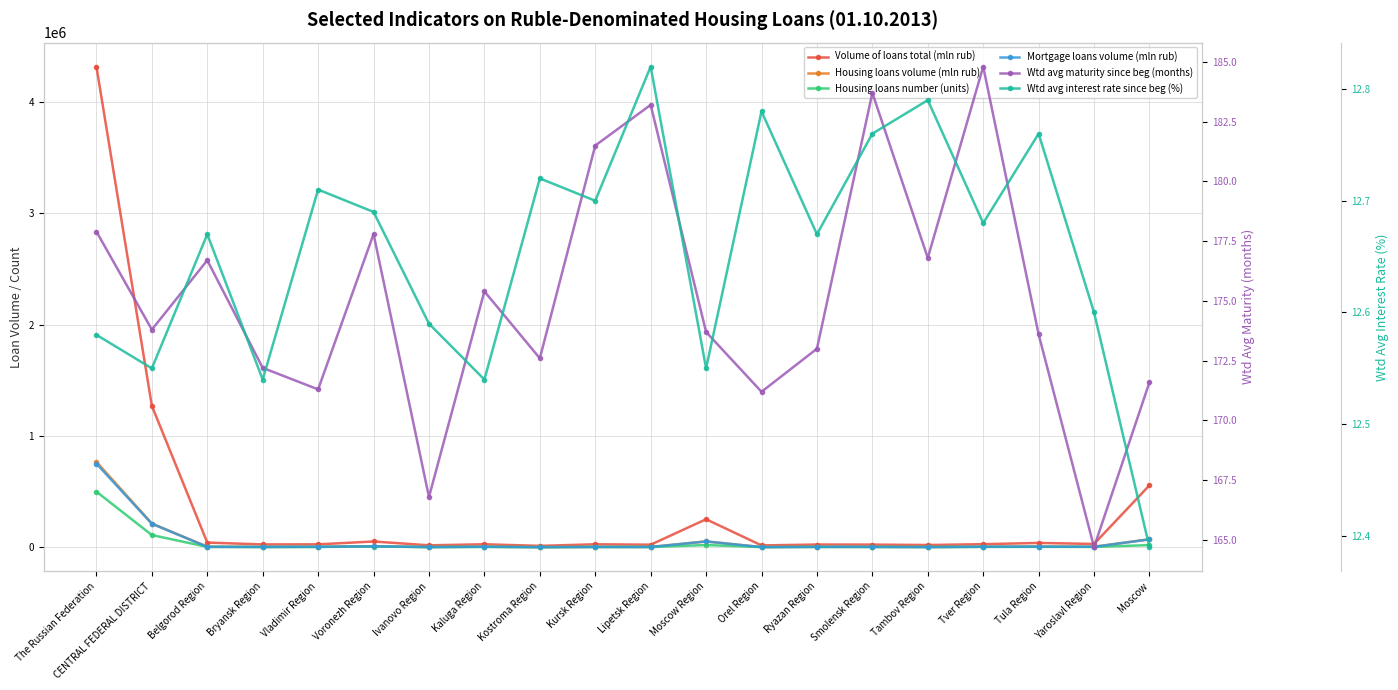

What is the average value of the Mortgage loans volume (mln rub) series?

58873.3